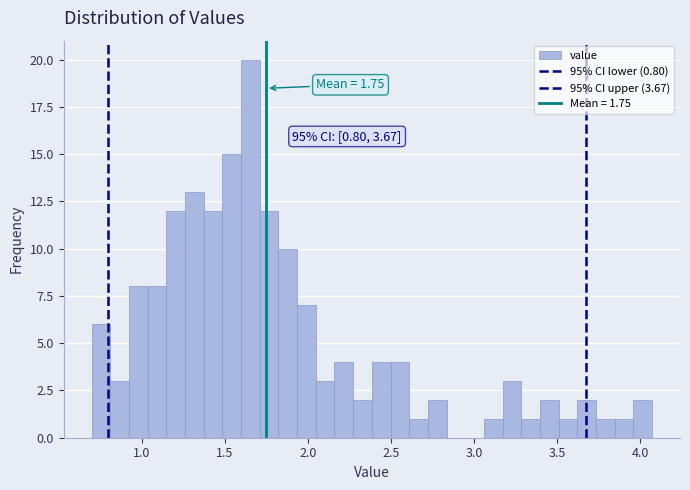

Around what value on the x-axis is the tallest bar? Give the approximate position of its centre, as read against the axis.

1.65